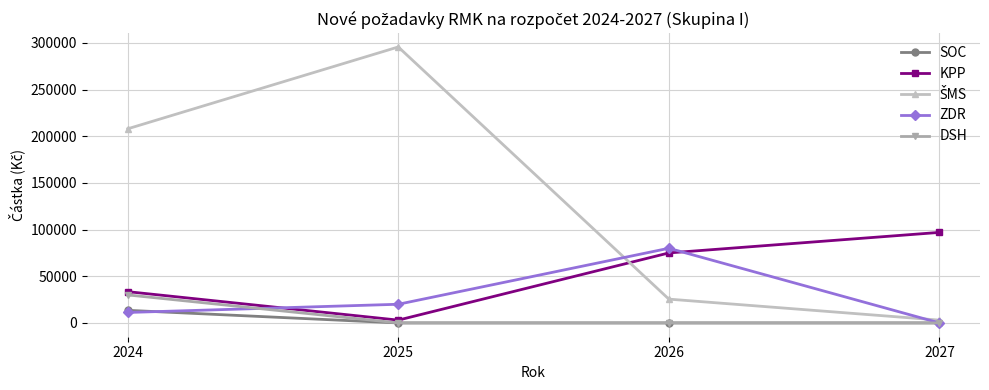

At which category does the chart reach its peak across all series?

2025